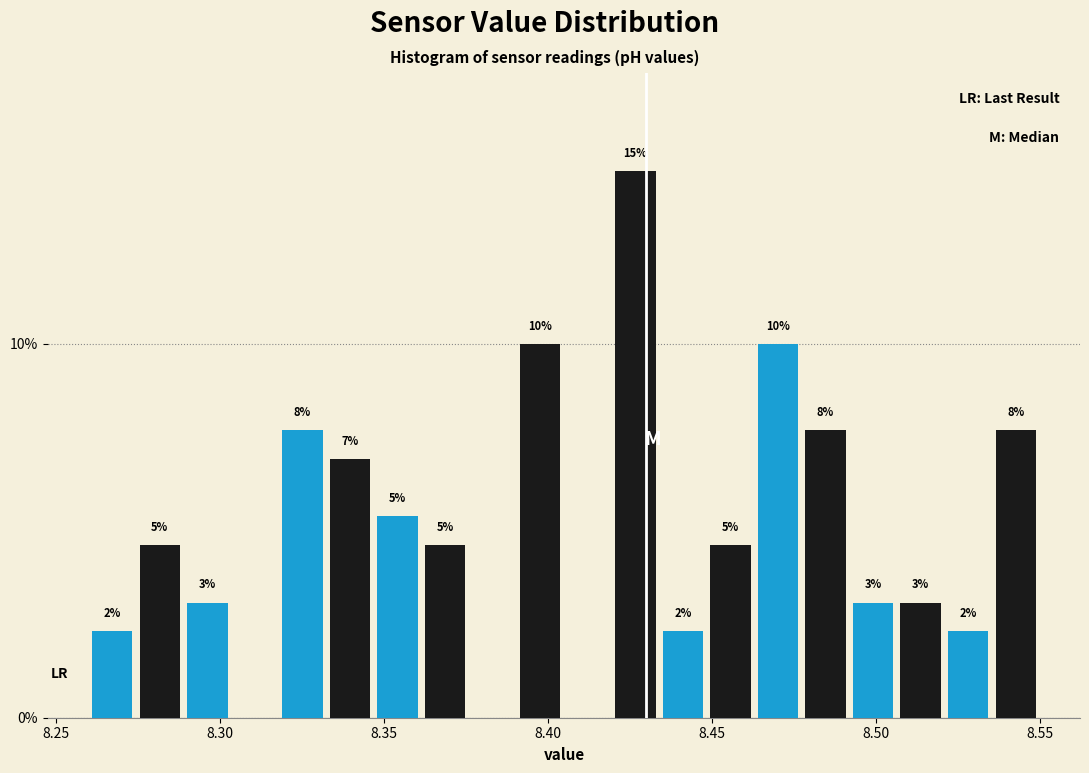

Around what value on the x-axis is the tallest bar? Give the approximate position of its centre, as read against the axis.

8.425